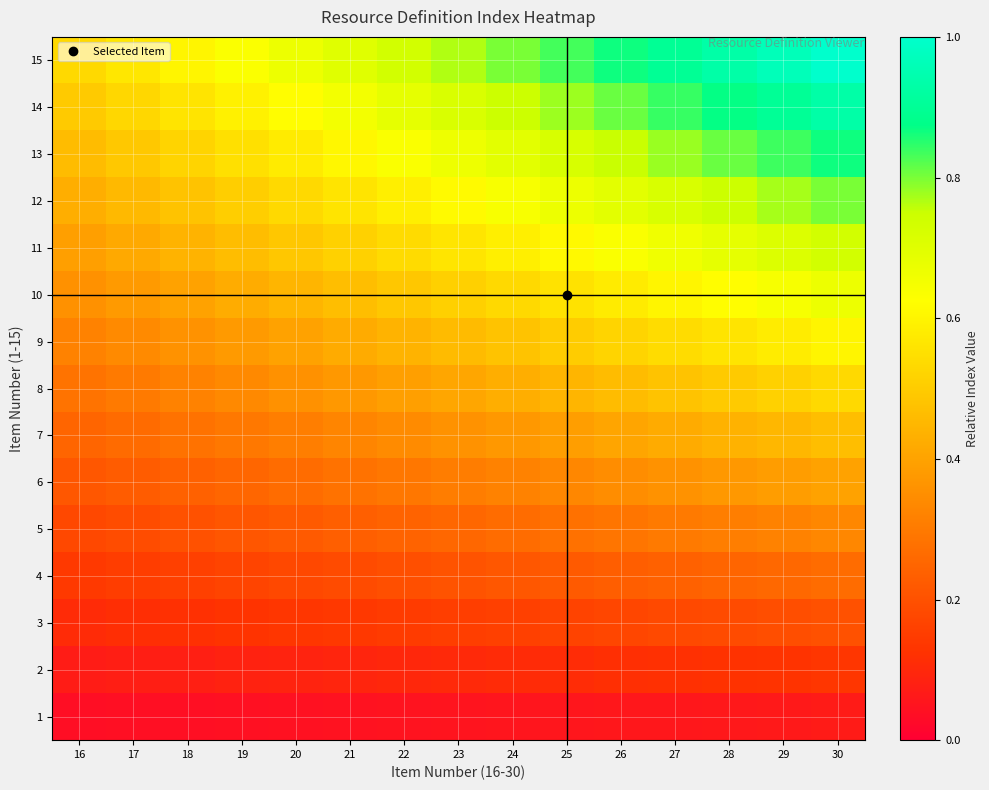

At which category is the sum across all series the highest?

30